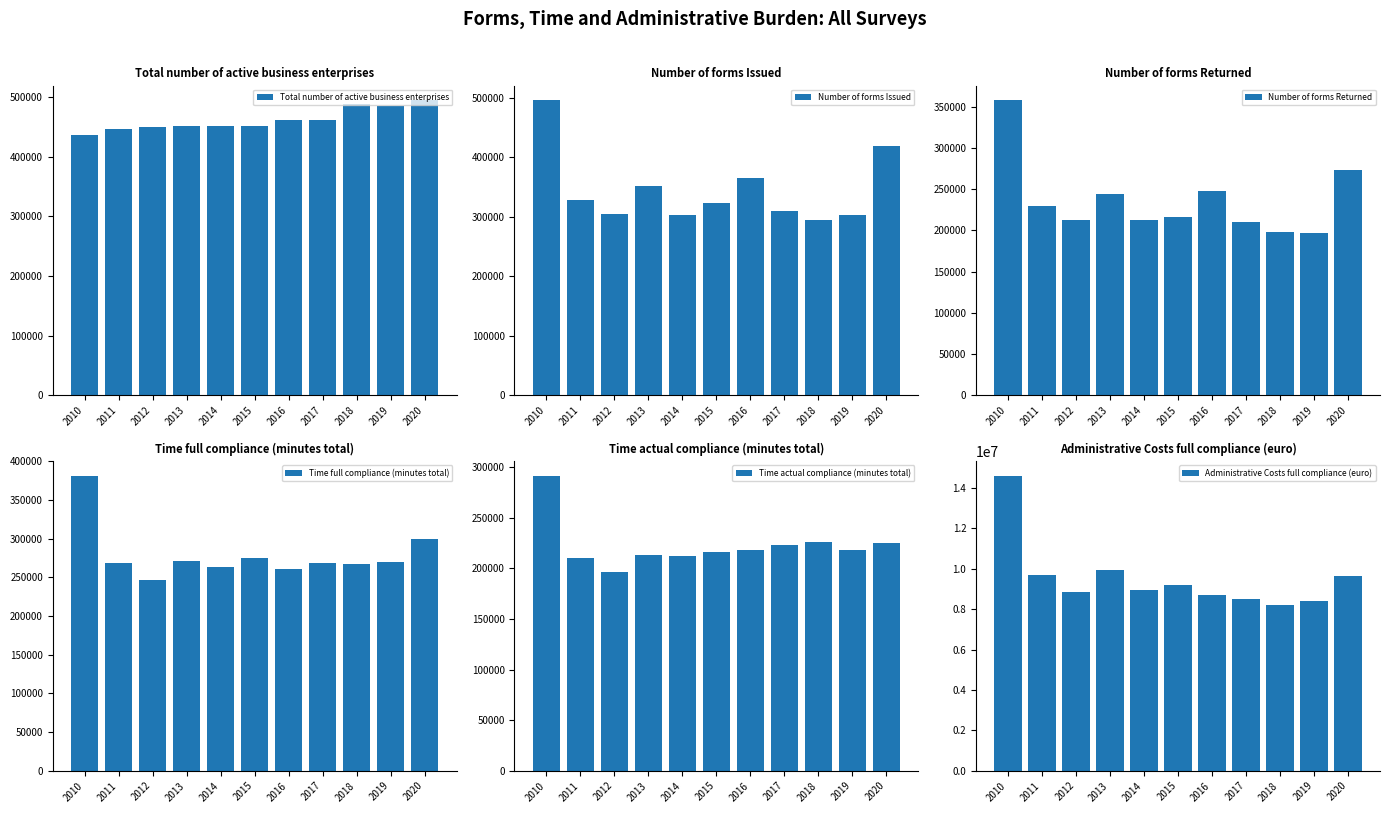

Reading right to left, list all the values displayed in this chart.

Total number of active business enterprises: 2020=494700	2019=485700	2018=488600	2017=460800	2016=461300	2015=450700	2014=450700	2013=451700	2012=450400	2011=446700	2010=436700
Number of forms Issued: 2020=419000	2019=303400	2018=294600	2017=310600	2016=365400	2015=323400	2014=302900	2013=351900	2012=305500	2011=328400	2010=496300
Number of forms Returned: 2020=273200	2019=196200	2018=198200	2017=209500	2016=247600	2015=216400	2014=212600	2013=243600	2012=212000	2011=229000	2010=357700
Time full compliance (minutes total): 2020=299300	2019=270000	2018=266700	2017=268700	2016=261400	2015=275500	2014=262800	2013=271100	2012=247000	2011=268700	2010=381300
Time actual compliance (minutes total): 2020=225500	2019=218600	2018=226400	2017=223200	2016=218100	2015=216300	2014=211900	2013=213300	2012=196200	2011=210400	2010=291700
Administrative Costs full compliance (euro): 2020=9629600	2019=8395300	2018=8226400	2017=8481300	2016=8726900	2015=9222100	2014=8938500	2013=9919200	2012=8872500	2011=9716900	2010=14610000